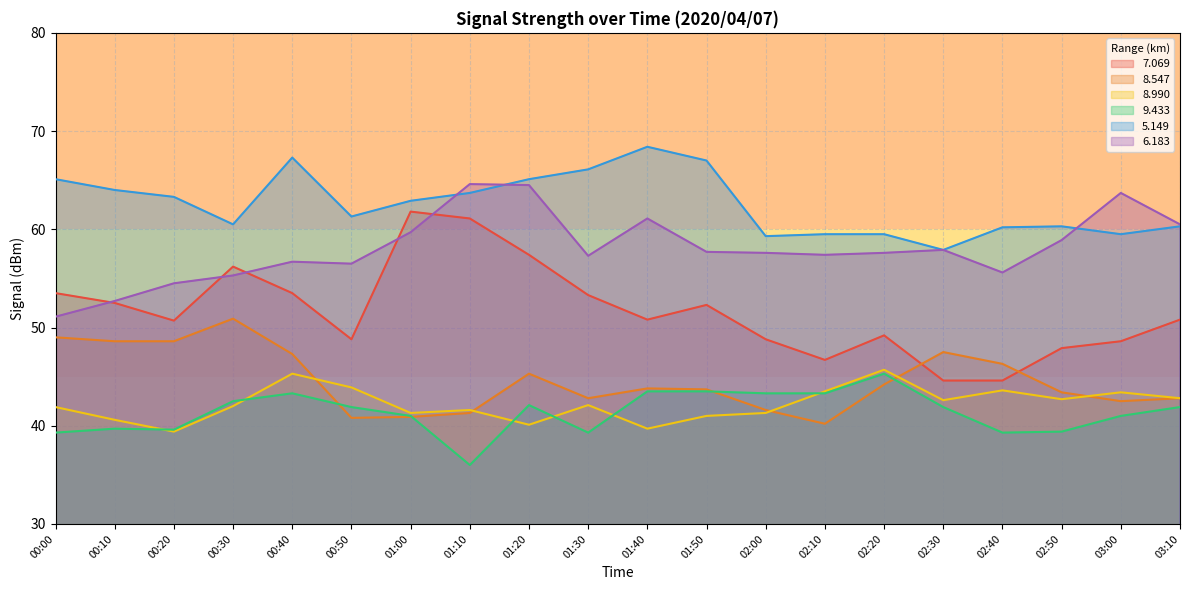

How many data points in 7.069 are above 50?

12